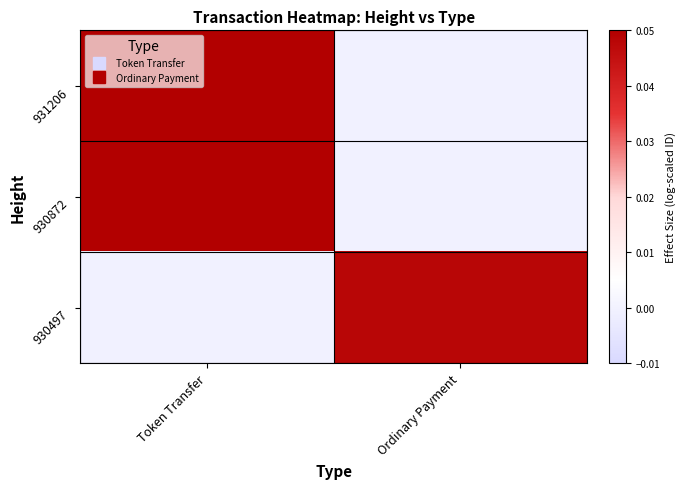

At how many categories does at least one series exceed 0?

2